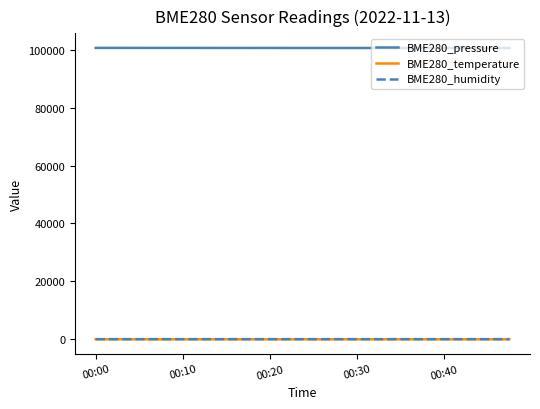

What is the maximum value for BME280_pressure?

100594.9